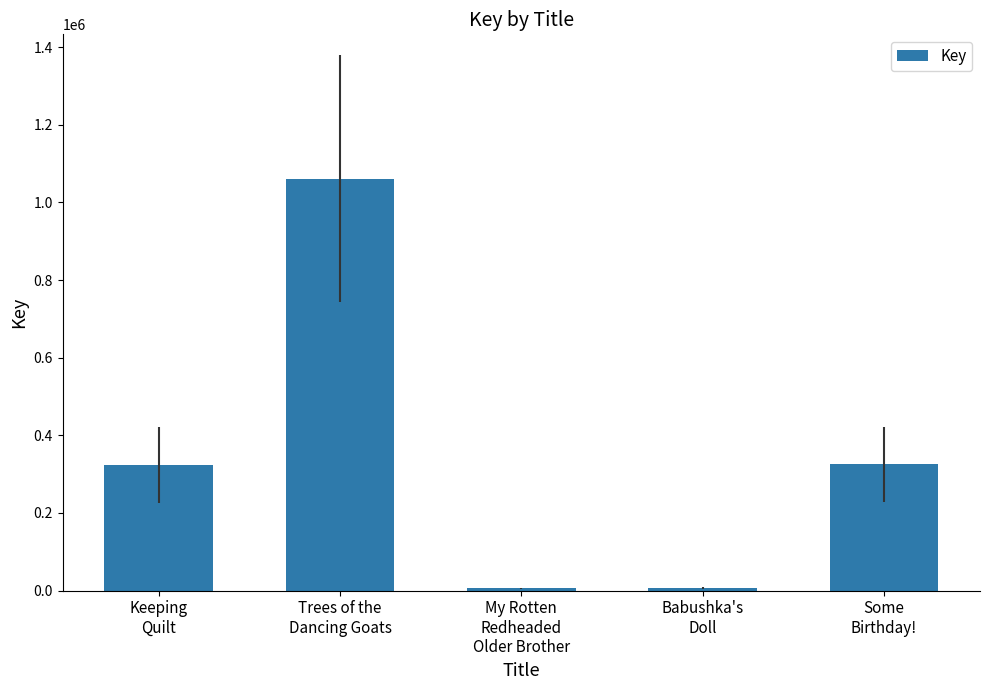

What position from the right is Trees of the
Dancing Goats?

4